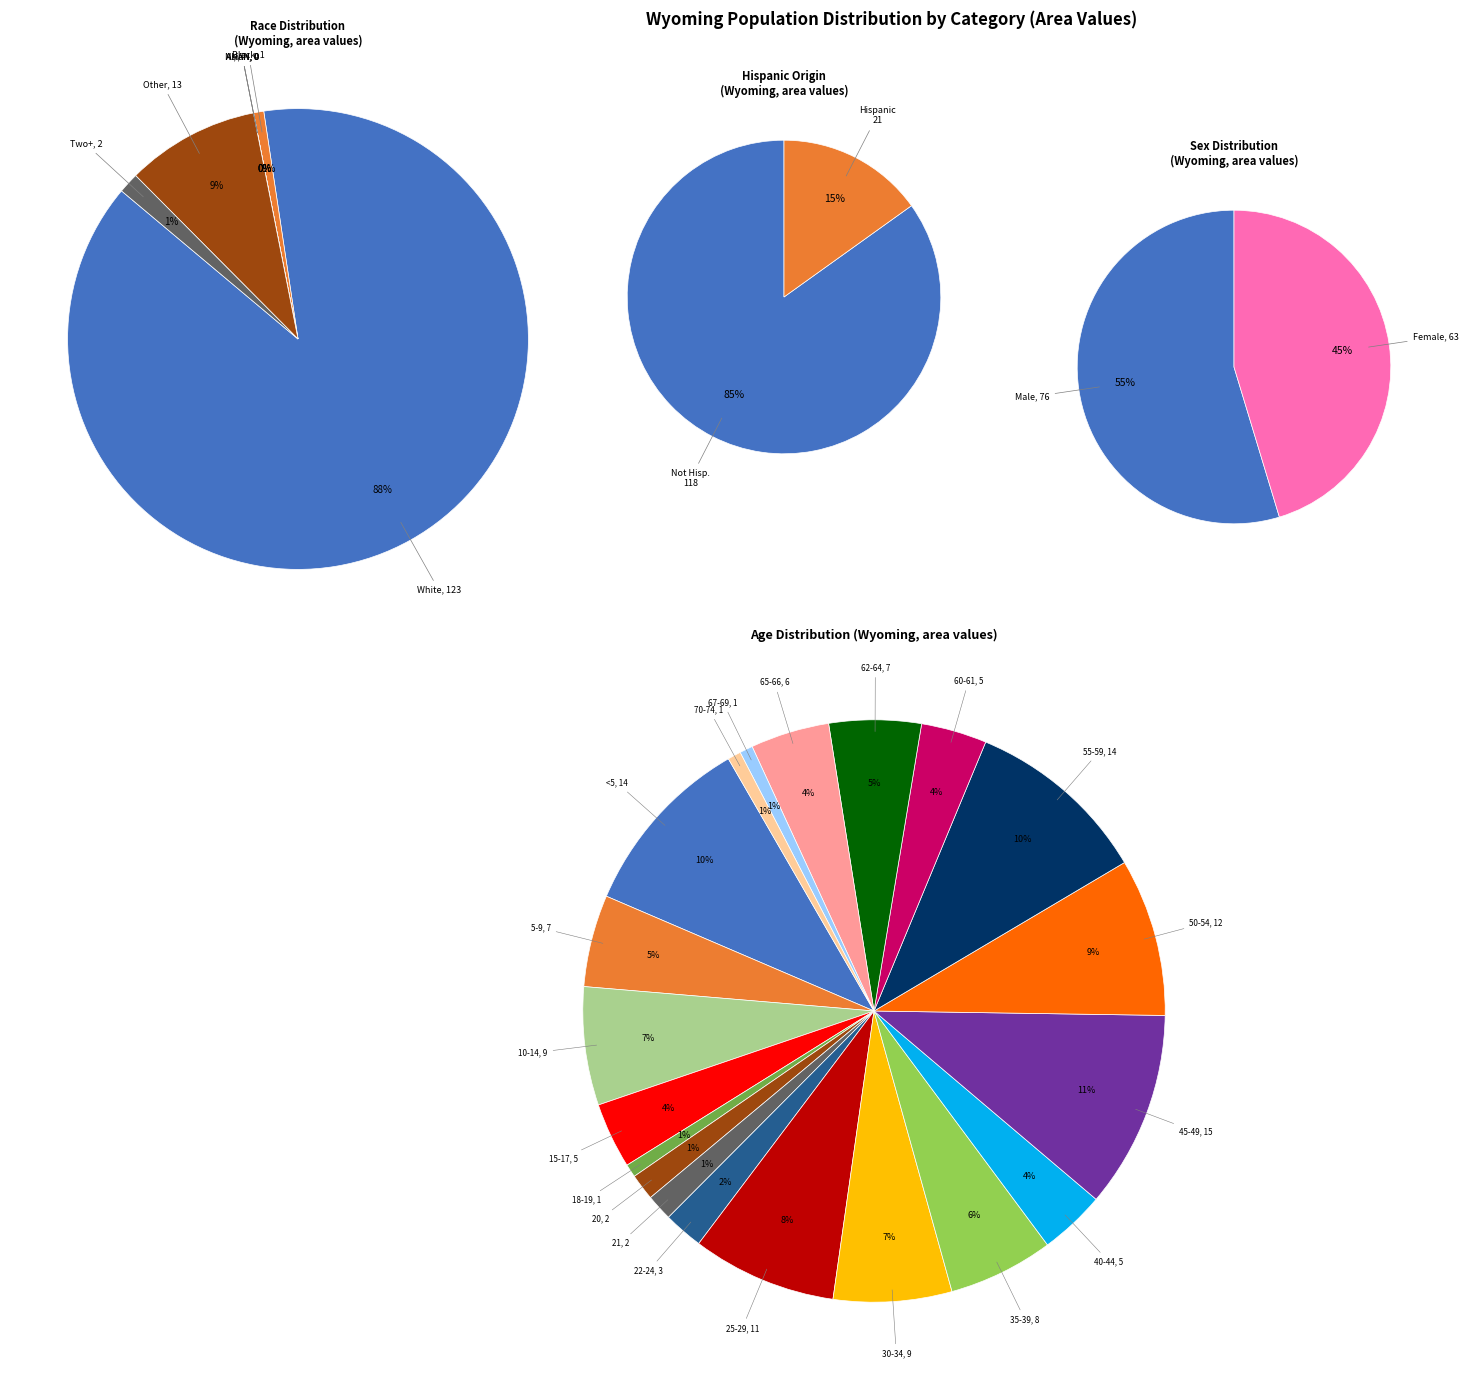

Which category has the biggest portion of the pie?

White alone